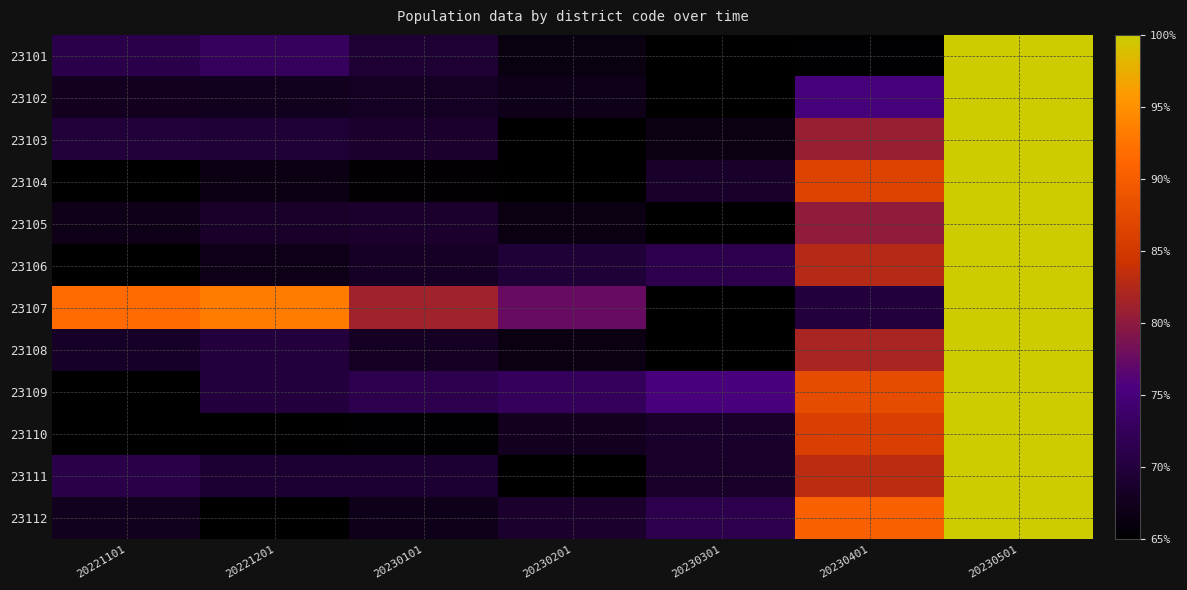

At which category does the chart reach its peak across all series?

20230501